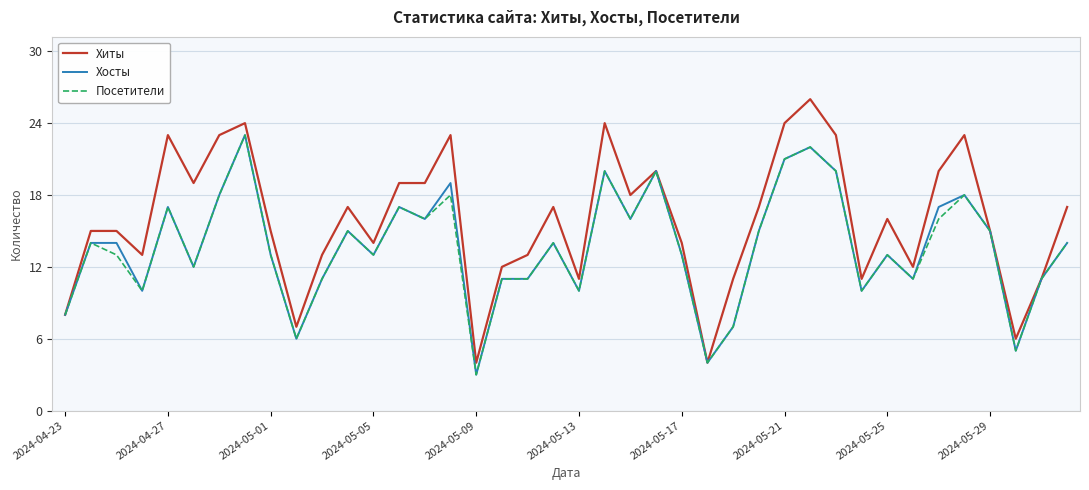

What is the greatest value displayed?

26